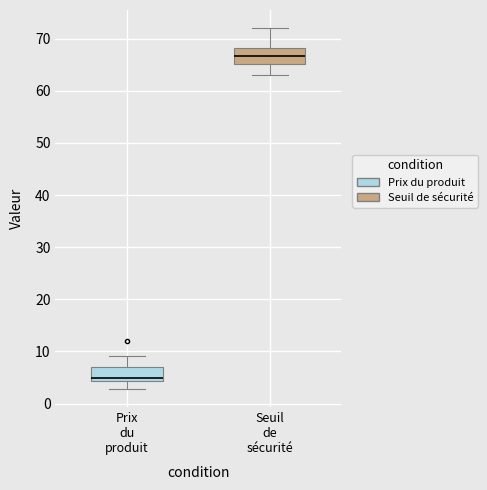

Where does the median line of the box for Seuil de sécurité sit on the y-axis? The values are not printed on the chart, so give them approximately, as read against the axis.

67